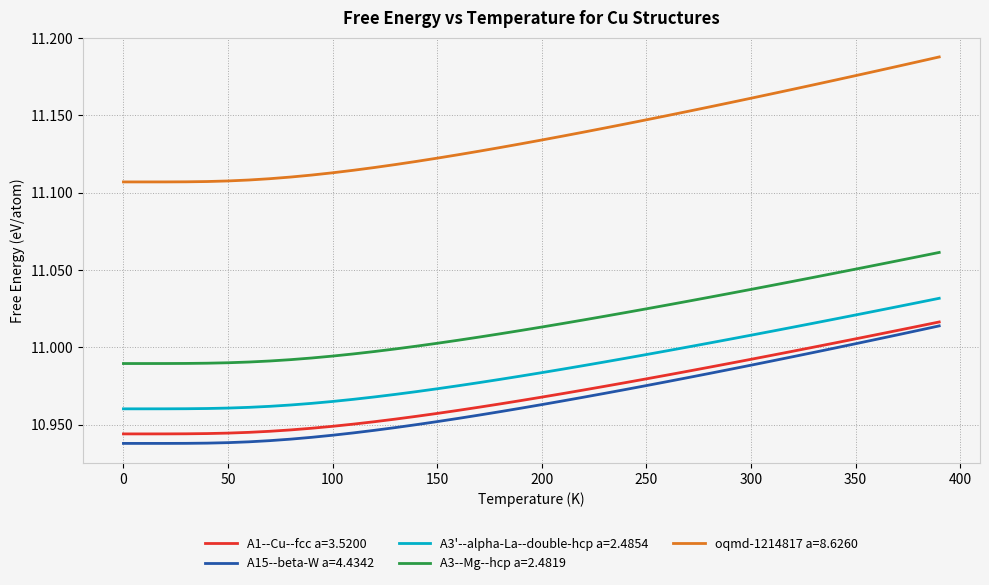

Which series has the widest spread of values?

oqmd-1214817 a=8.6260